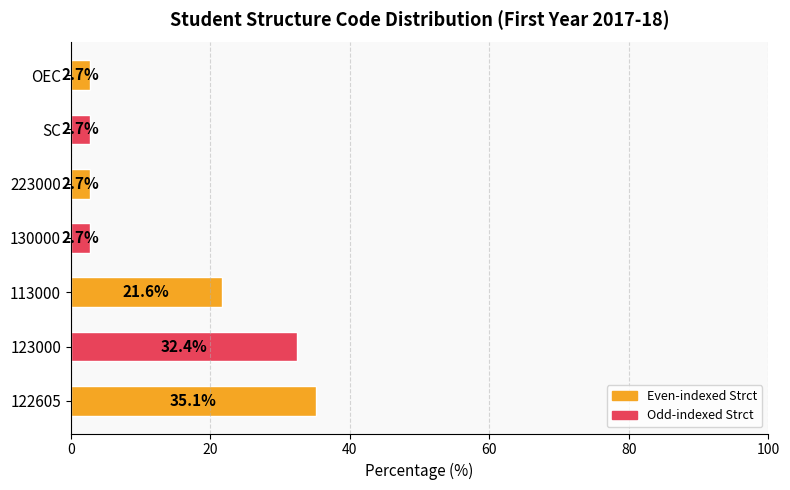

What is the change in value from 122605 to 123000?

-2.7